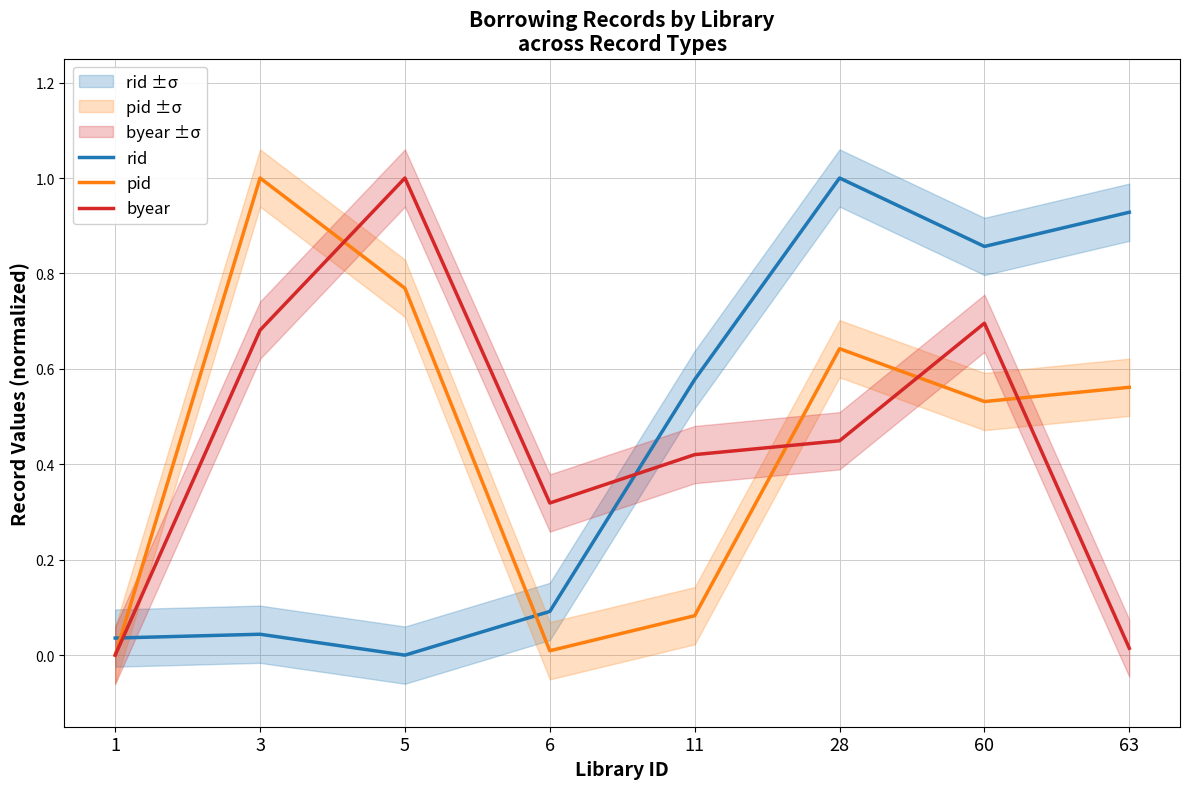

Which series changed the most between 3 and 6?

pid